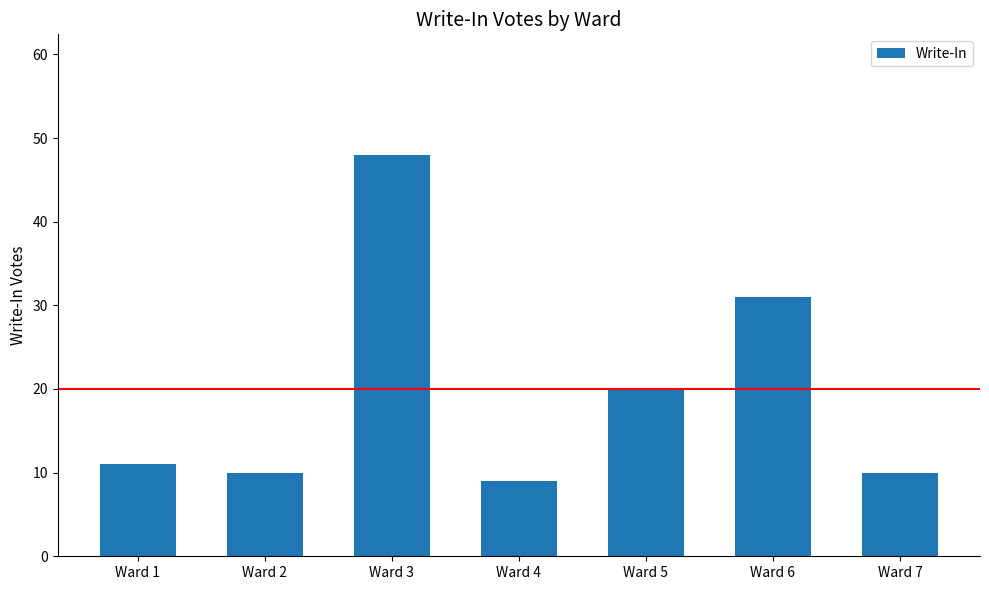

What is the value of the 7th bar from the left?

10